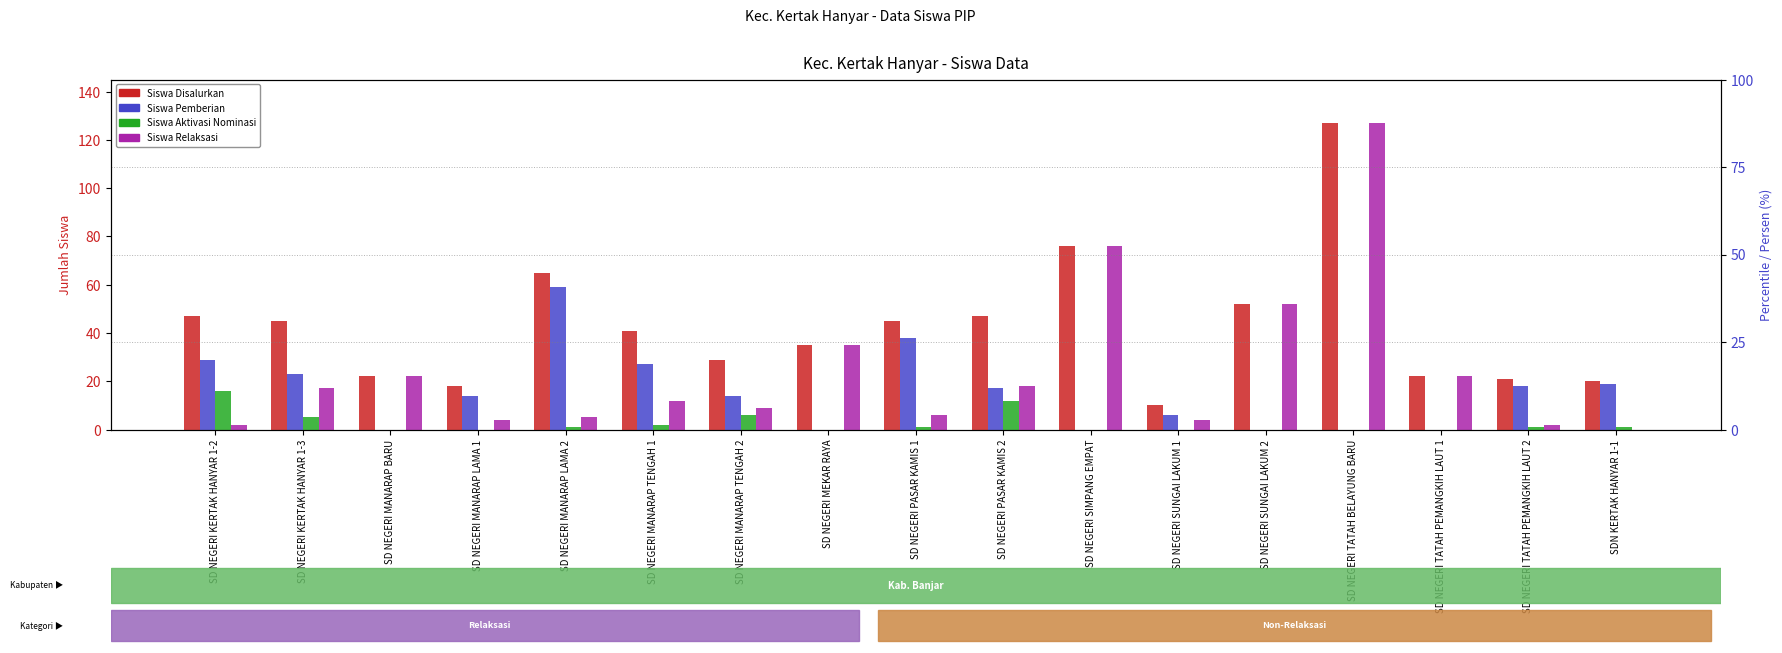

What is the difference between the Siswa Disalurkan values at SD NEGERI KERTAK HANYAR 1-2 and SD NEGERI TATAH PEMANGKIH LAUT 2?

26